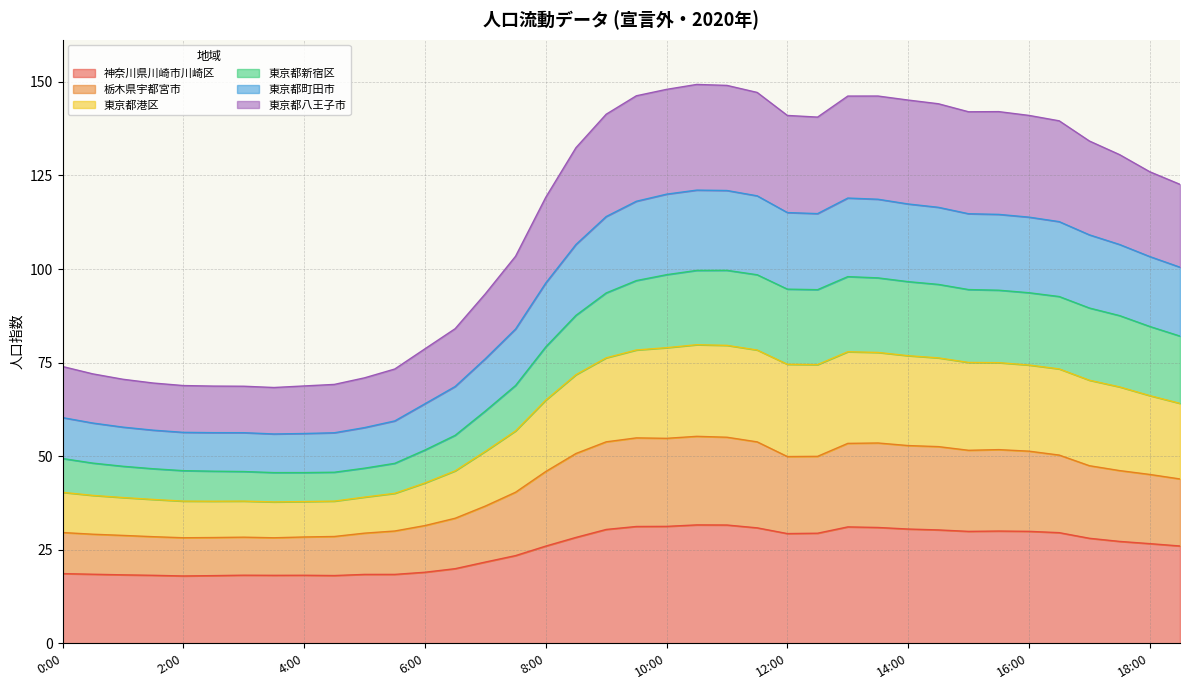

What is the highest value of the 神奈川県川崎市川崎区 series?

31.6